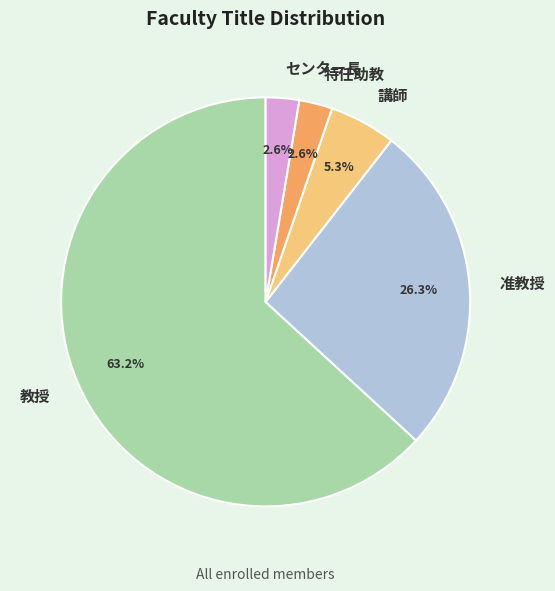

To the nearest percent, what is the difference between the largest and smallest slice percentages?

61%